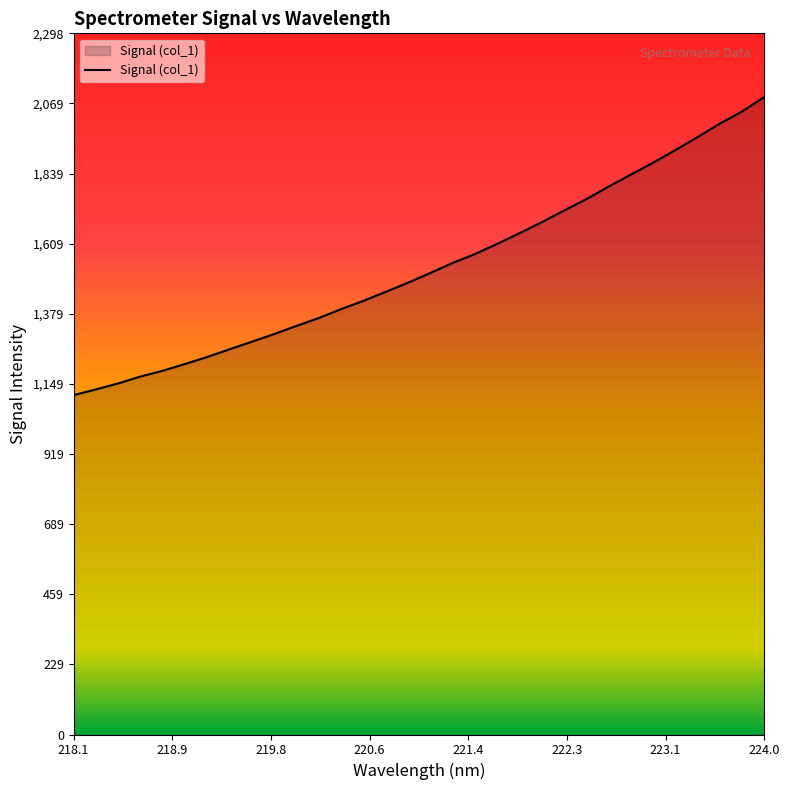

What is the difference between the maximum and minimum values?

977.2